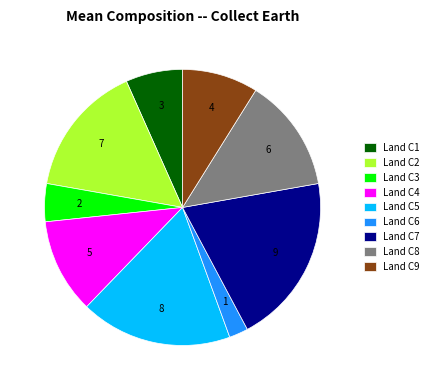

How many segments does this pie chart have?

9